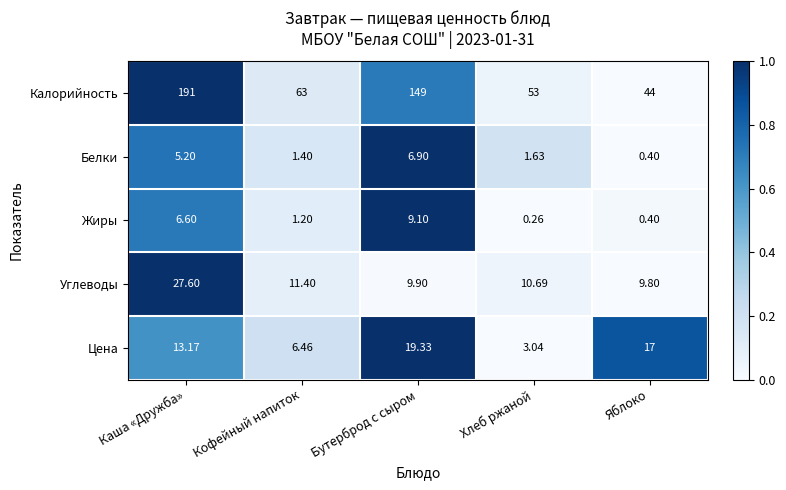

Where is Цена nearest to the value 11?

Каша «Дружба»